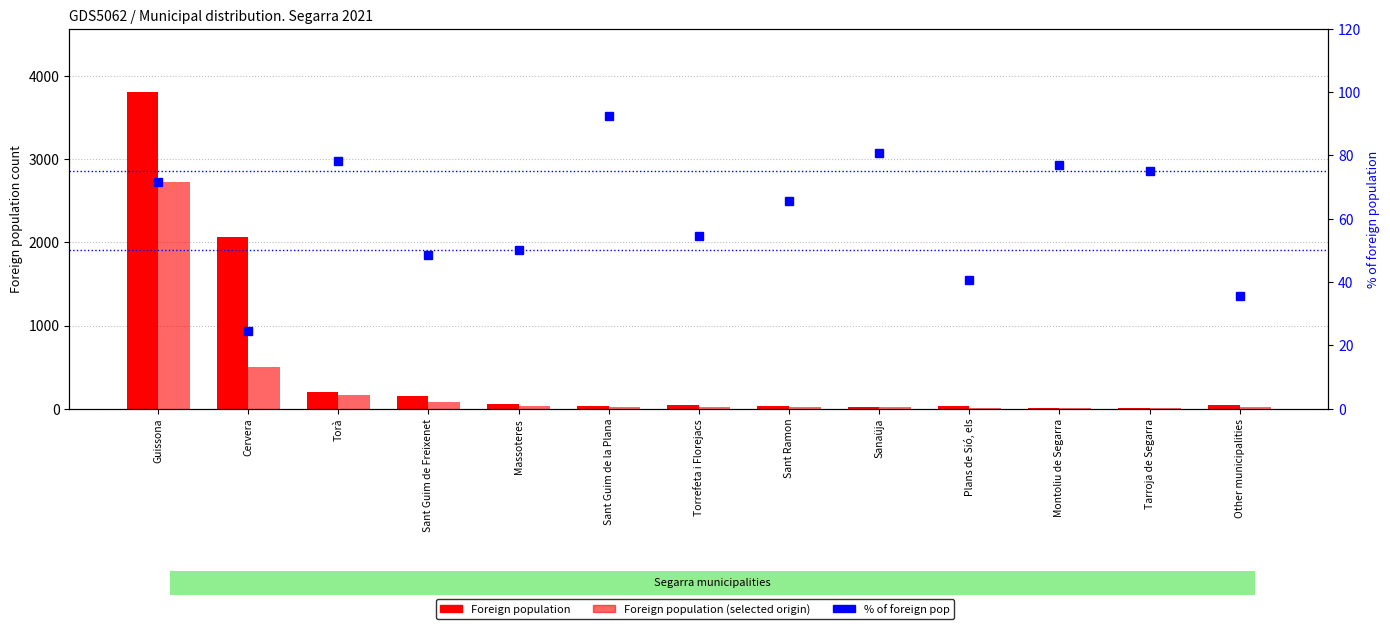

Is the value of Foreign population at Massoteres greater than the value of % of foreign pop at Guissona?

No